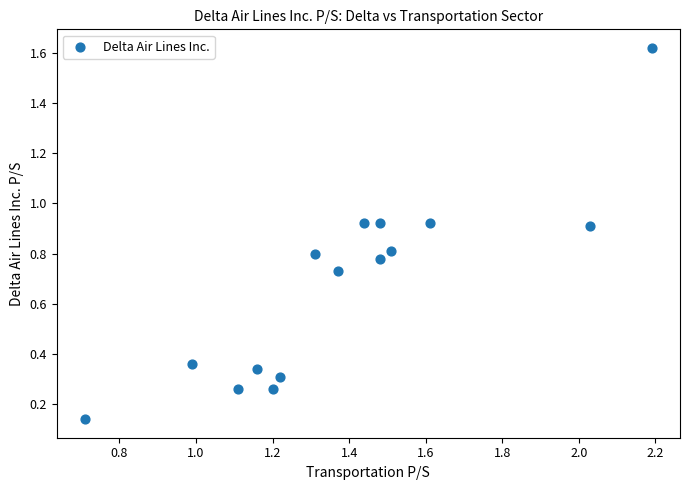

What is the range of Y values (max minus min)?

1.5